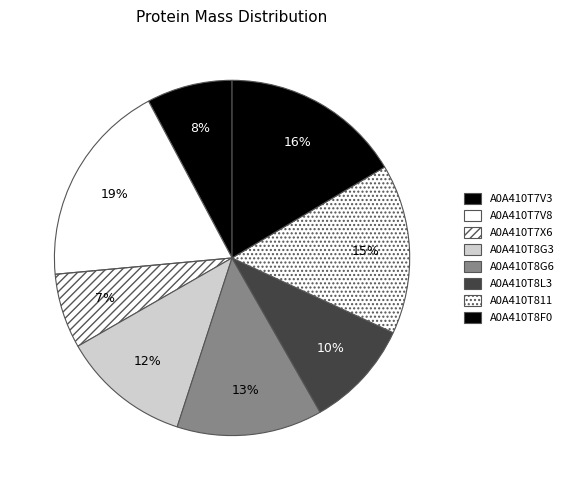

The A0A410T8G6 slice represents 1% of the pie. True or false?

False